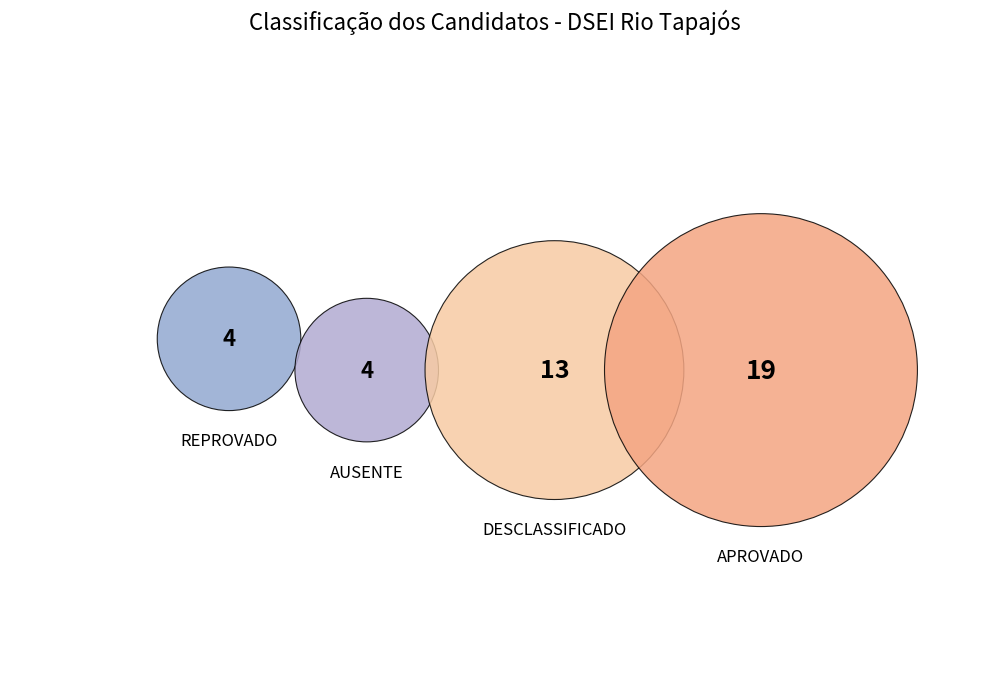

What is the smallest slice in the pie chart?

REPROVADO